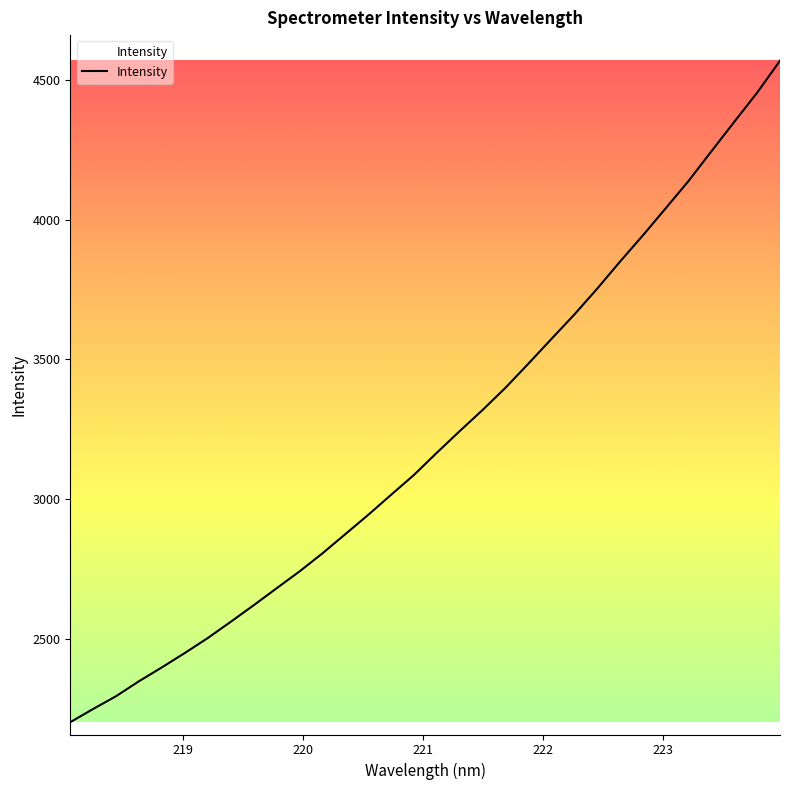

What is the difference between the maximum and minimum values?

2365.2